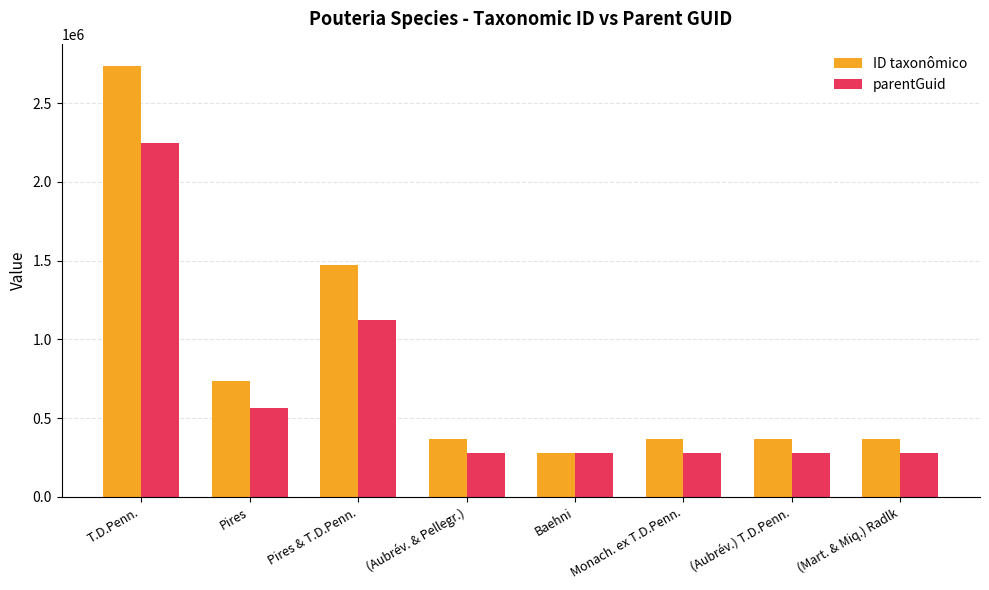

List the series in order of their peak value, highest first.

ID taxonômico, parentGuid